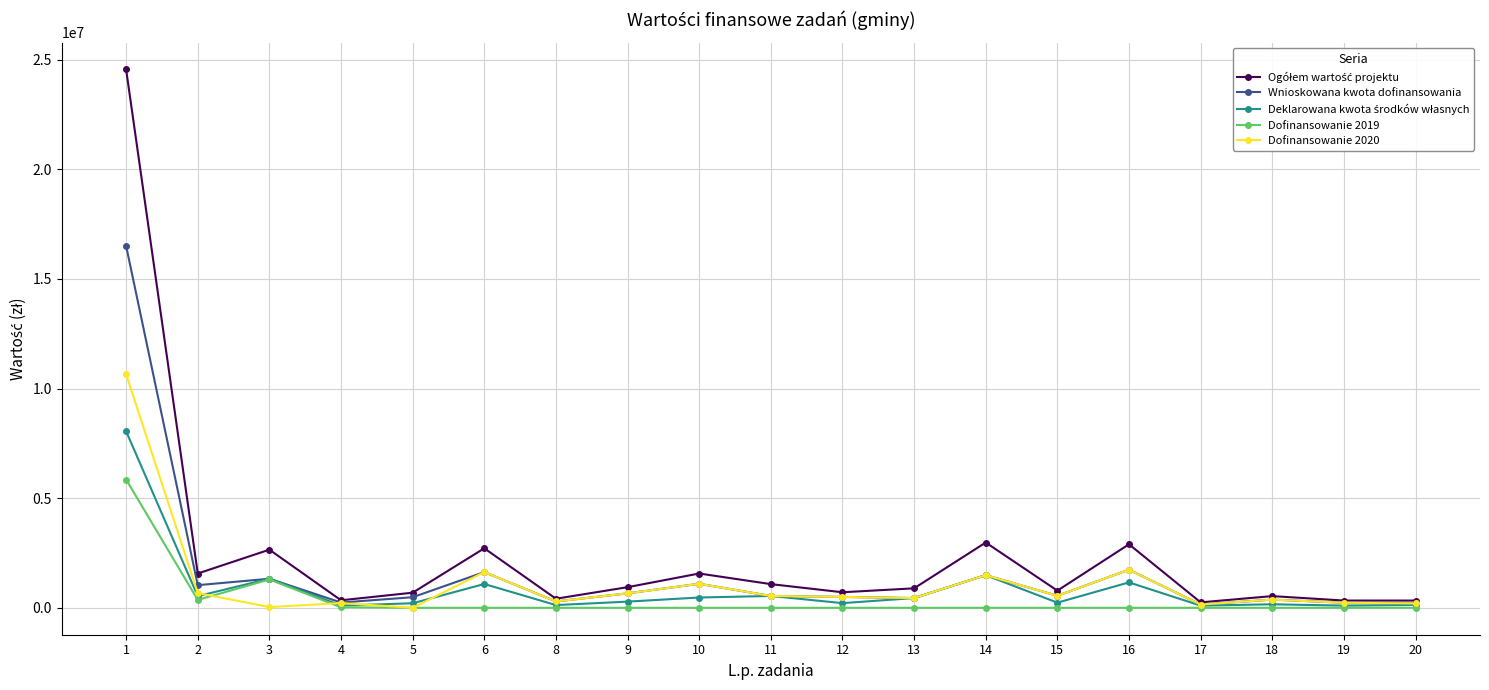

At which category is the sum across all series the highest?

1